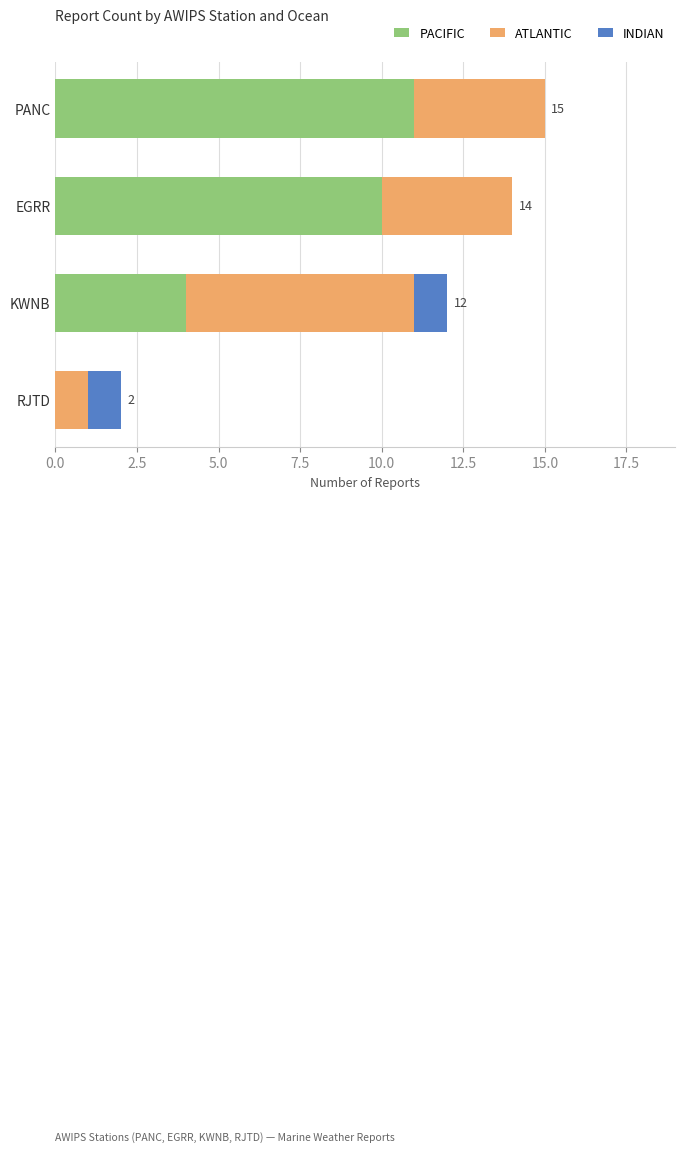

What is the sum of all PACIFIC values?

25